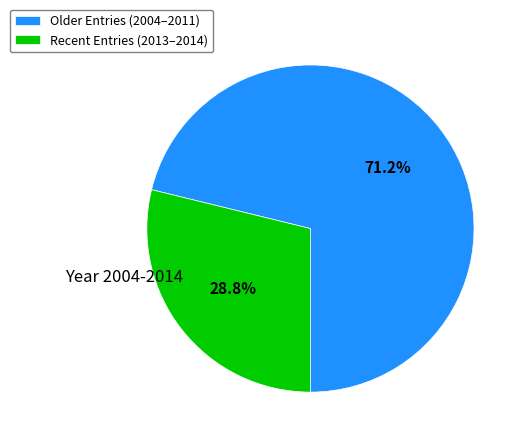

Rank the categories by value from lowest to highest.

Recent Entries (2013–2014), Older Entries (2004–2011)